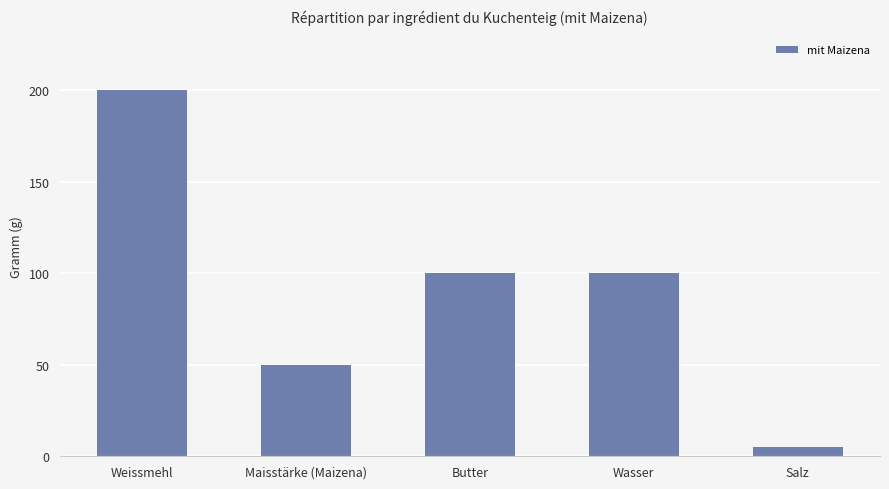

Approximately how many times larger is the value at Wasser compared to Salz?

20.0